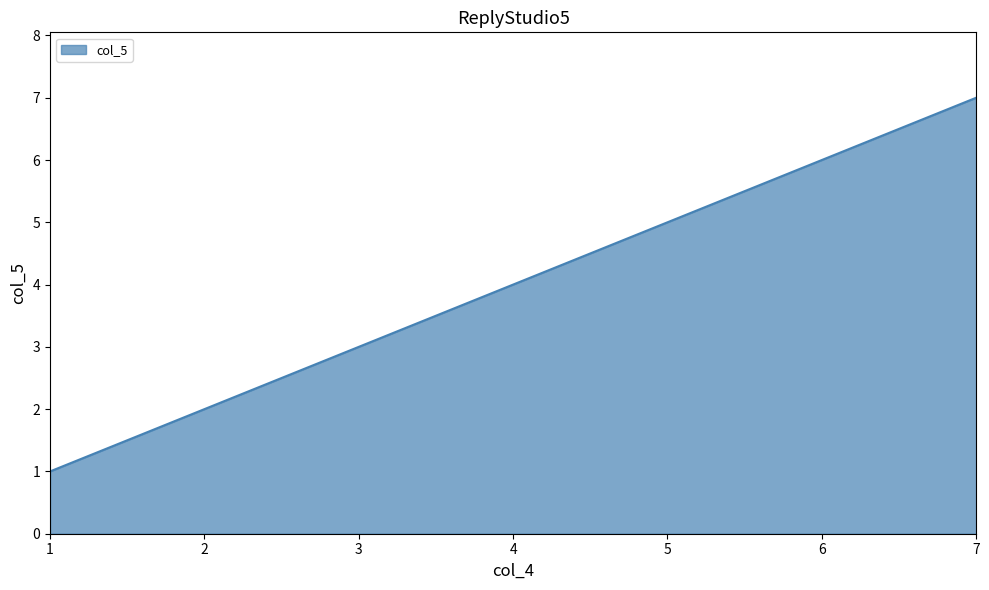

Where is the data nearest to the value 4?

4